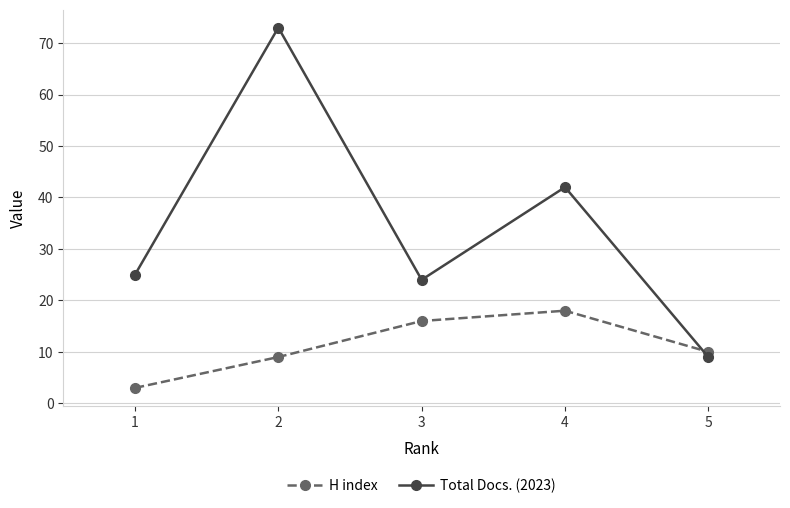

Count the number of categories in the chart.

5